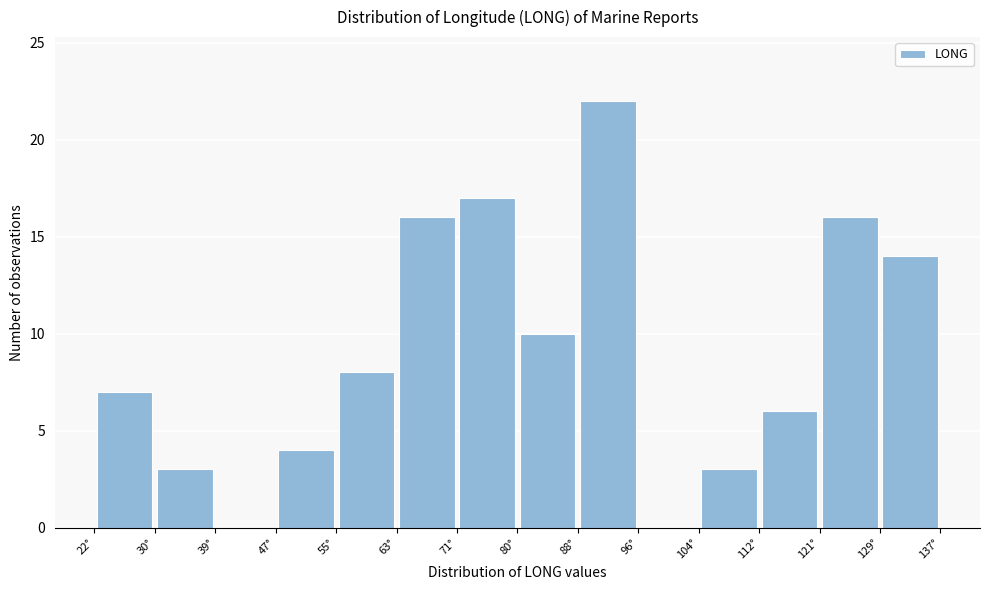

Reading left to right, transcribe this chart: for each bar, give the range it covers on the x-axis and its height. Neither the bar edges nor the heights are printed on the chart, so give them approximately, as read against the axes.

22.2 to 30.4: 7
30.4 to 38.6: 3
38.6 to 46.8: 0
46.8 to 55.0: 4
55.0 to 63.2: 8
63.2 to 71.4: 16
71.4 to 79.6: 17
79.6 to 87.8: 10
87.8 to 96.0: 22
96.0 to 104.2: 0
104.2 to 112.4: 3
112.4 to 120.6: 6
120.6 to 128.8: 16
128.8 to 137.0: 14